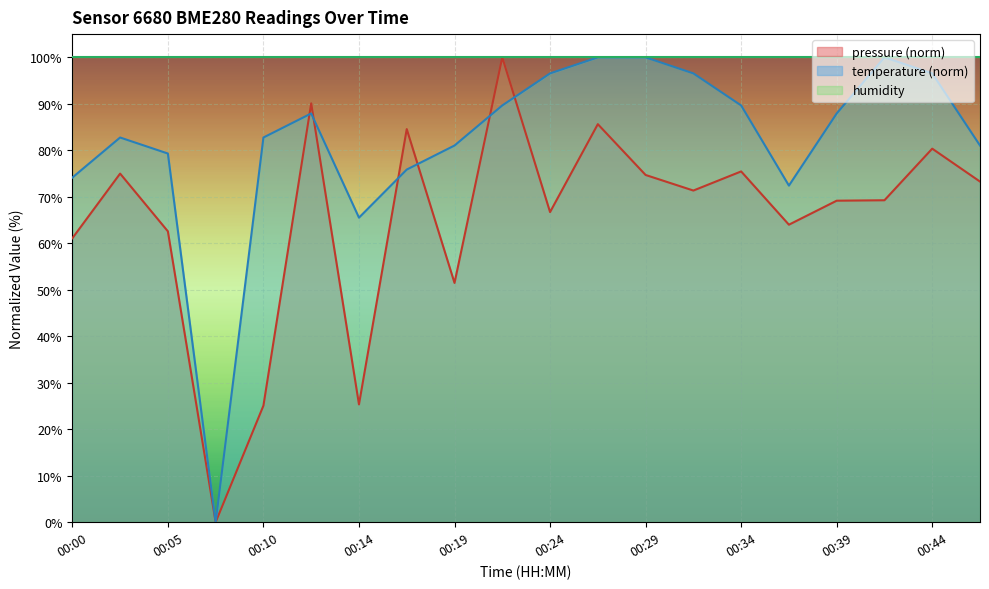

Rank the series by their average value, from highest to lowest.

humidity, temperature (norm), pressure (norm)